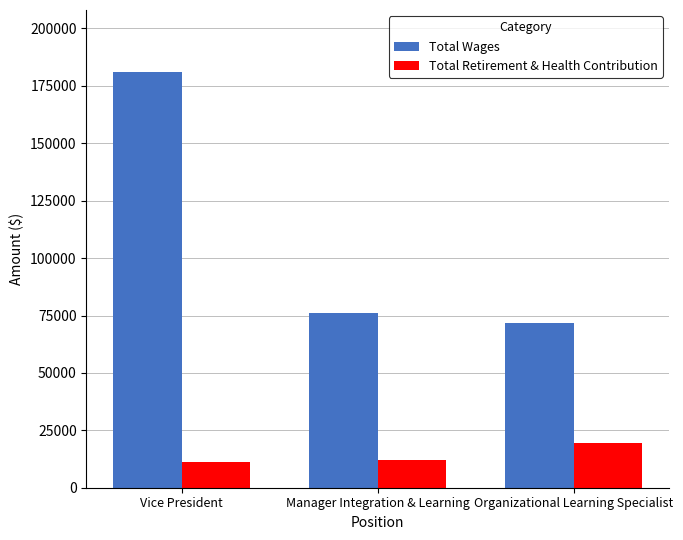

Reading right to left, list all the values displayed in this chart.

Total Wages: Organizational Learning Specialist=71828	Manager Integration & Learning=76139	Vice President=180916
Total Retirement & Health Contribution: Organizational Learning Specialist=19472	Manager Integration & Learning=11922	Vice President=11004